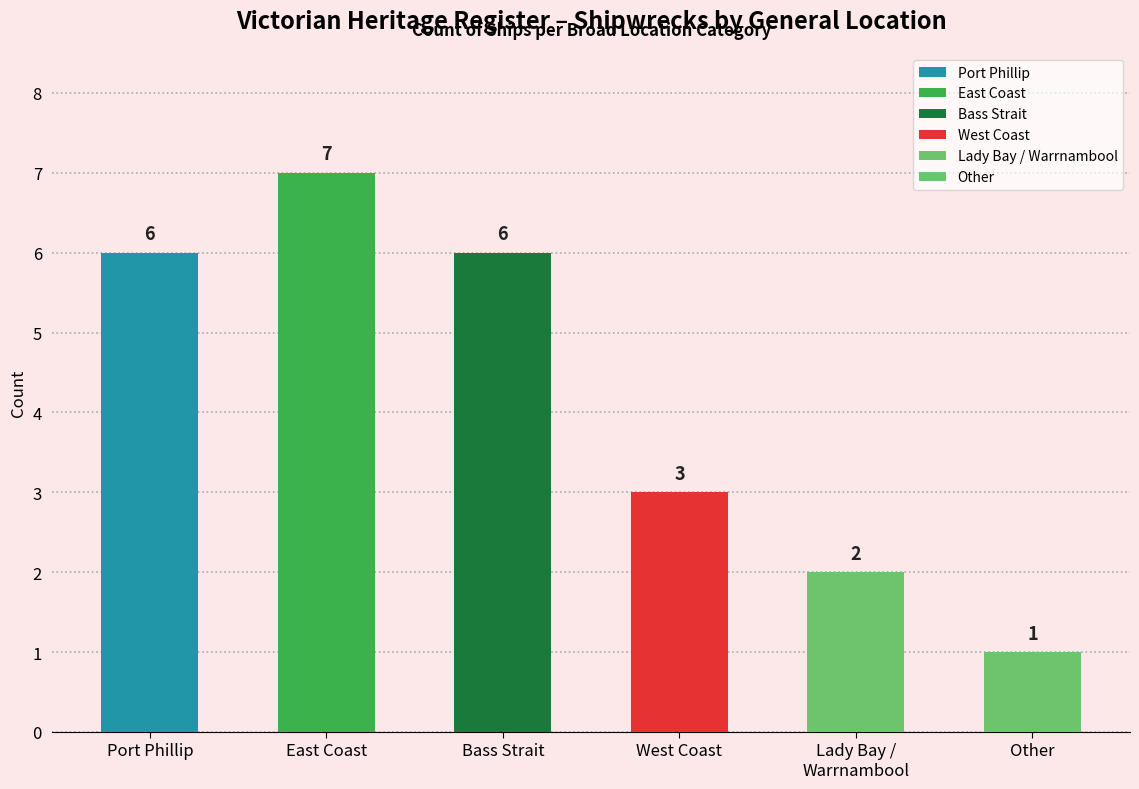

Which label corresponds to the smallest value in the chart?

Other